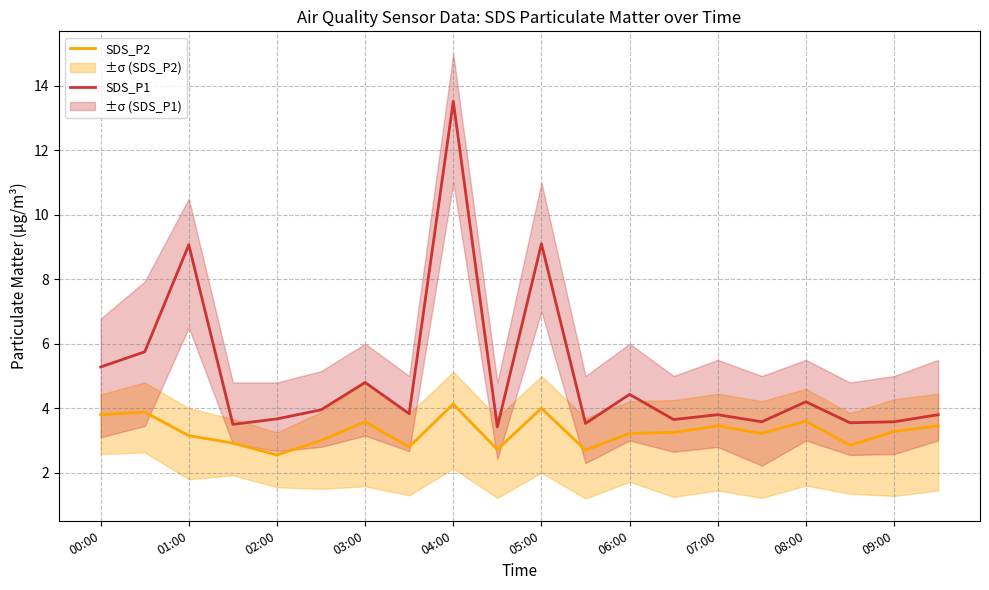

The value of SDS_P2 at 01:00 is 3.1. True or false?

True